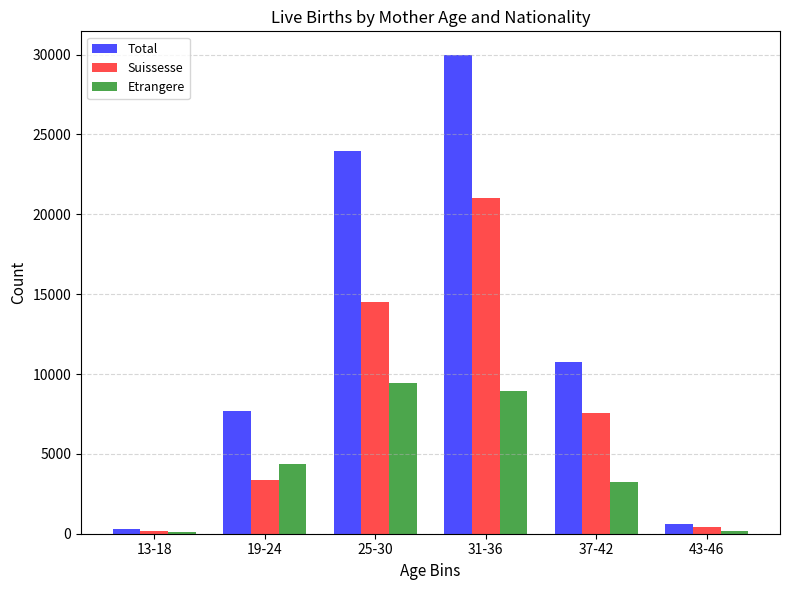

Between 19-24 and 25-30, which series saw the biggest shift?

Total